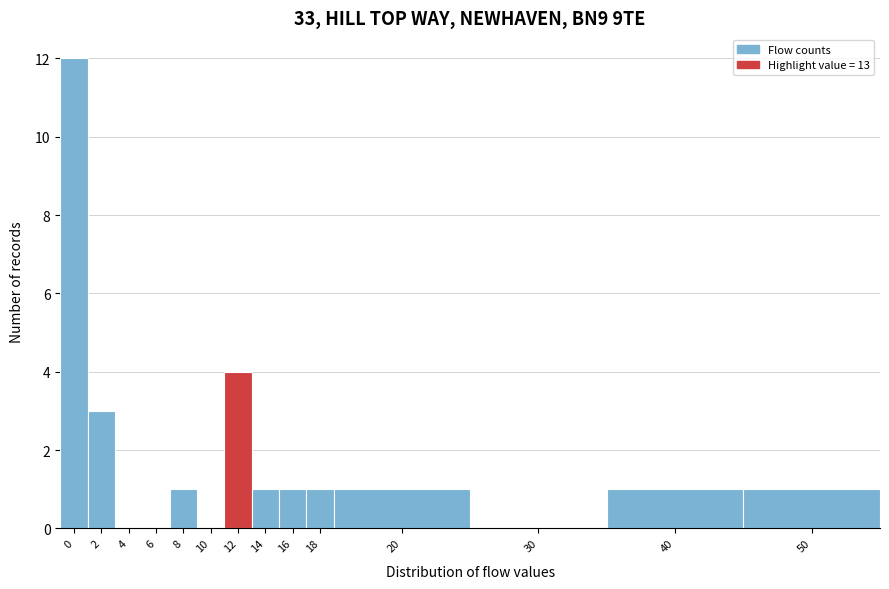

Reading left to right, transcribe all the data shown in this chart.

0=12	2=3	4=0	6=0	8=1	10=0	12=4	14=1	16=1	18=1	20=1	30=0	40=1	50=1